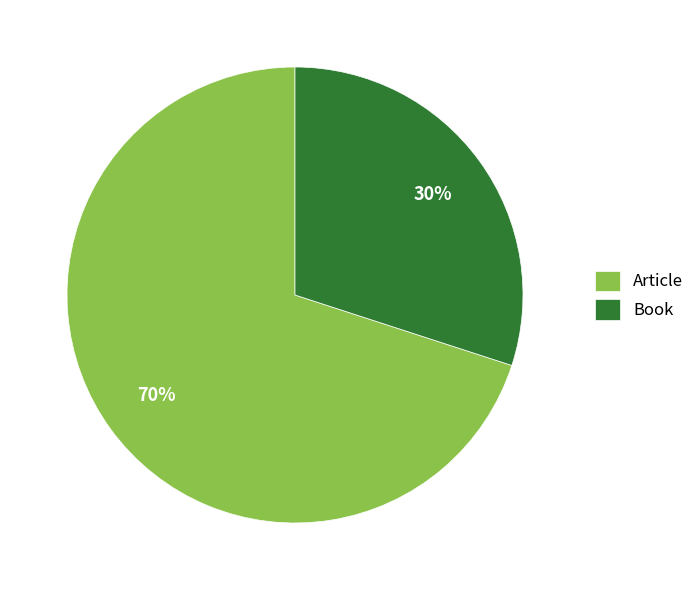

Does Book represent more than half of the total?

No